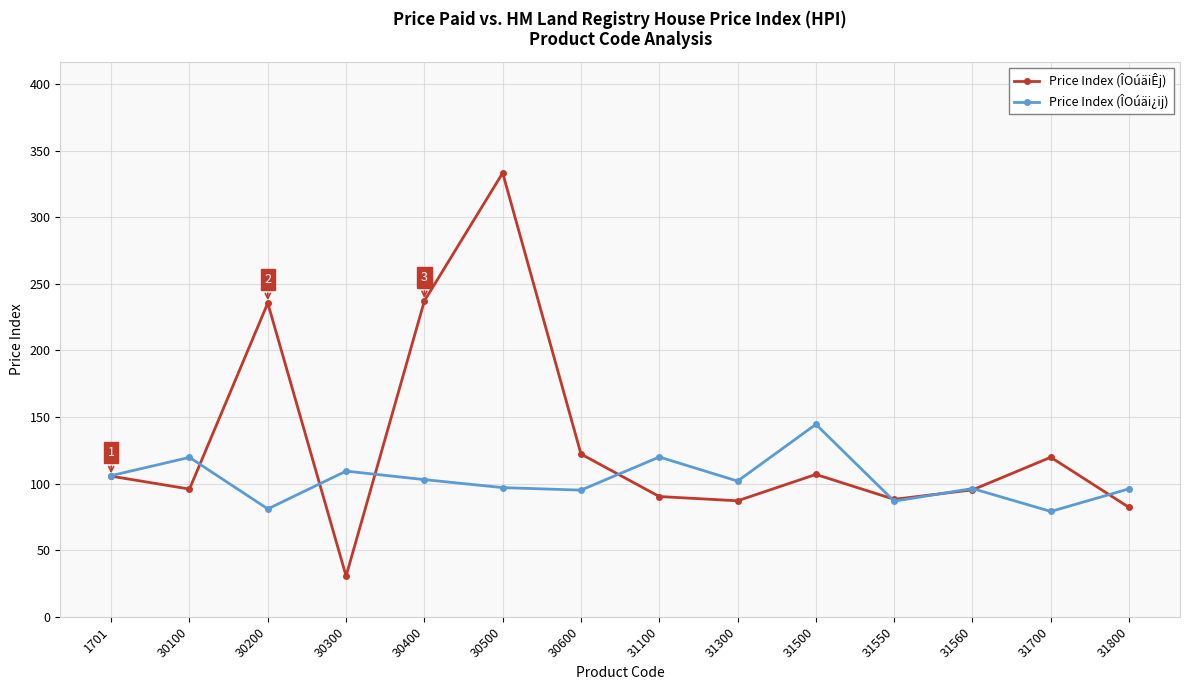

The value of Price Index (ÎOúäi¿ij) at 30400 is 180.5. True or false?

False